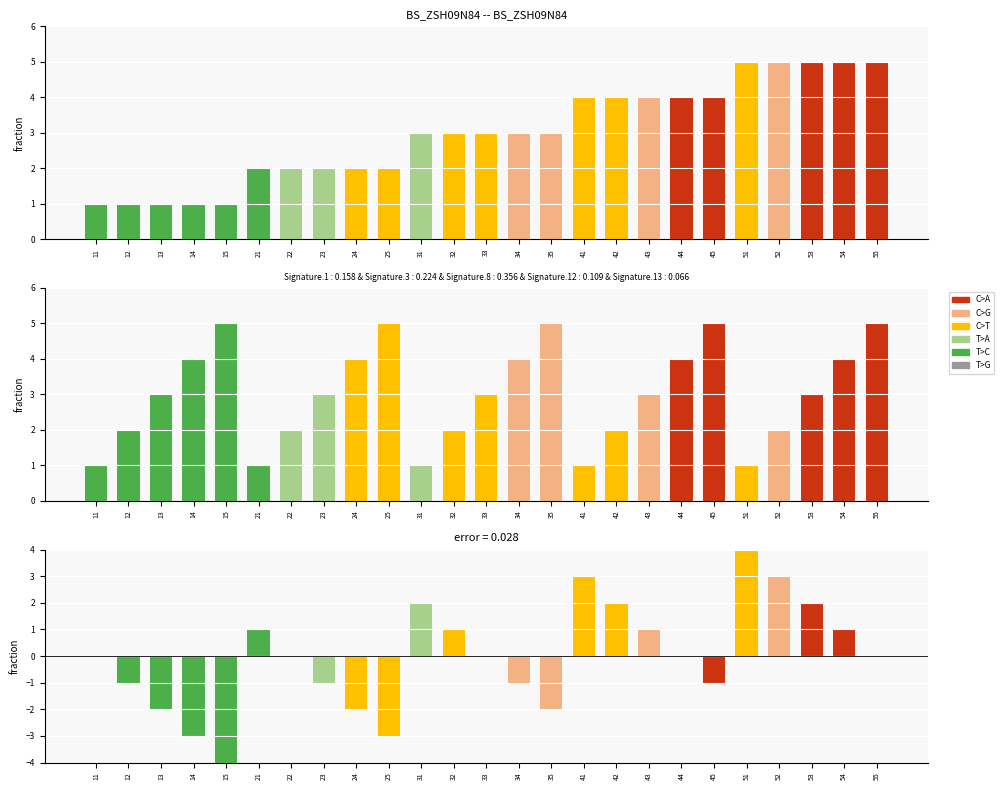

True or false: Likelihood has a value of 2 at 53.

False